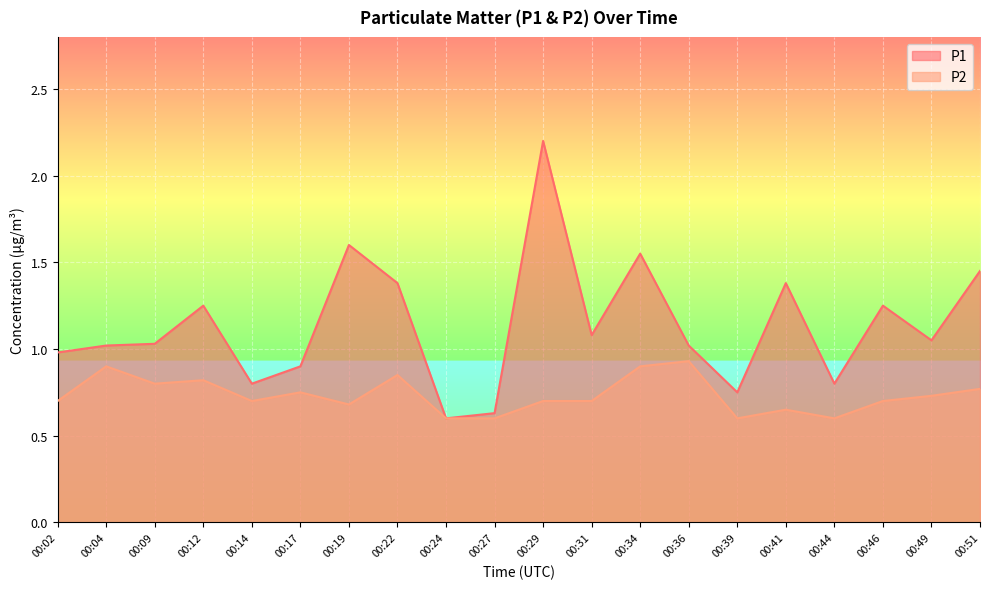

Which label corresponds to the largest value in the chart?

00:29